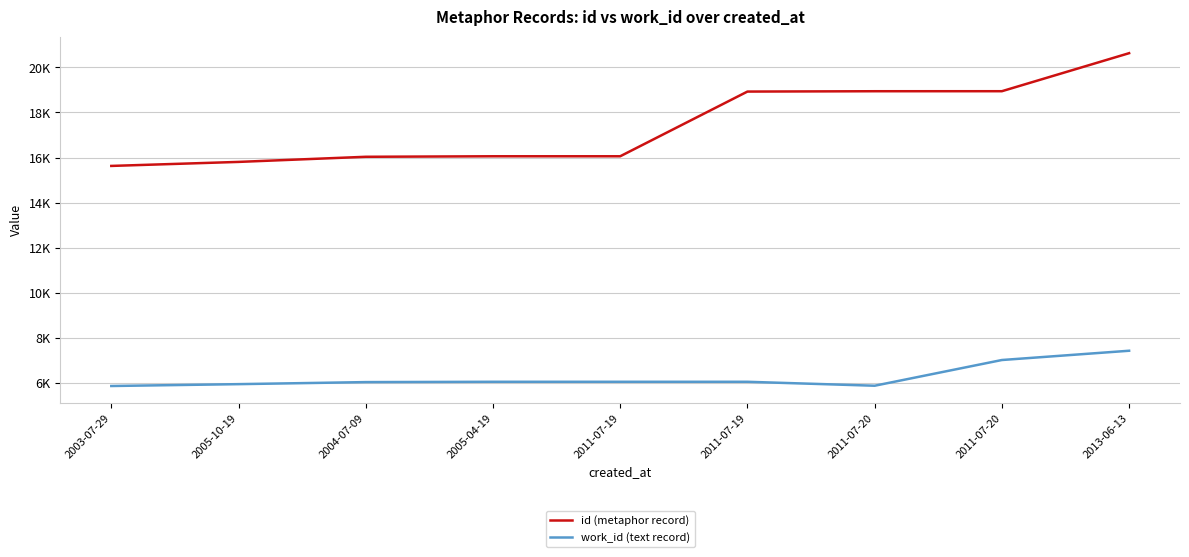

Reading left to right, extract all data points from this chart.

id (metaphor record): 15629	15807	16034	16057	16057	18925	18940	18941	20627
work_id (text record): 5873	5955	6046	6060	6060	6060	5885	7025	7436